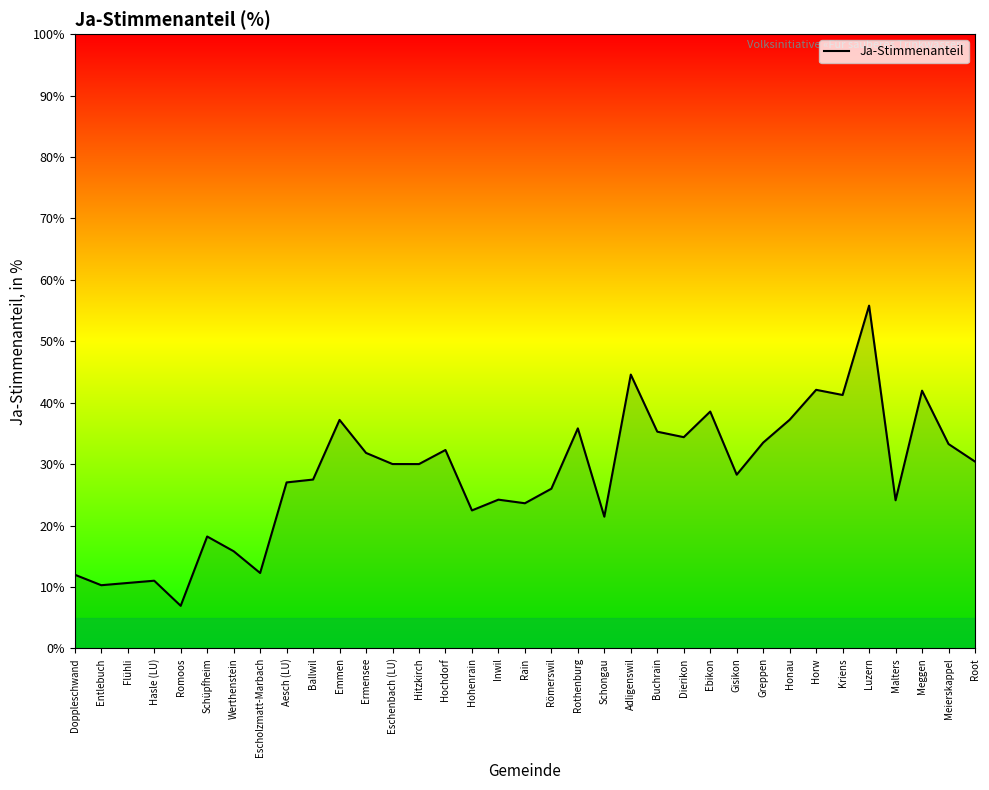

What is the difference between the maximum and minimum values?

48.9